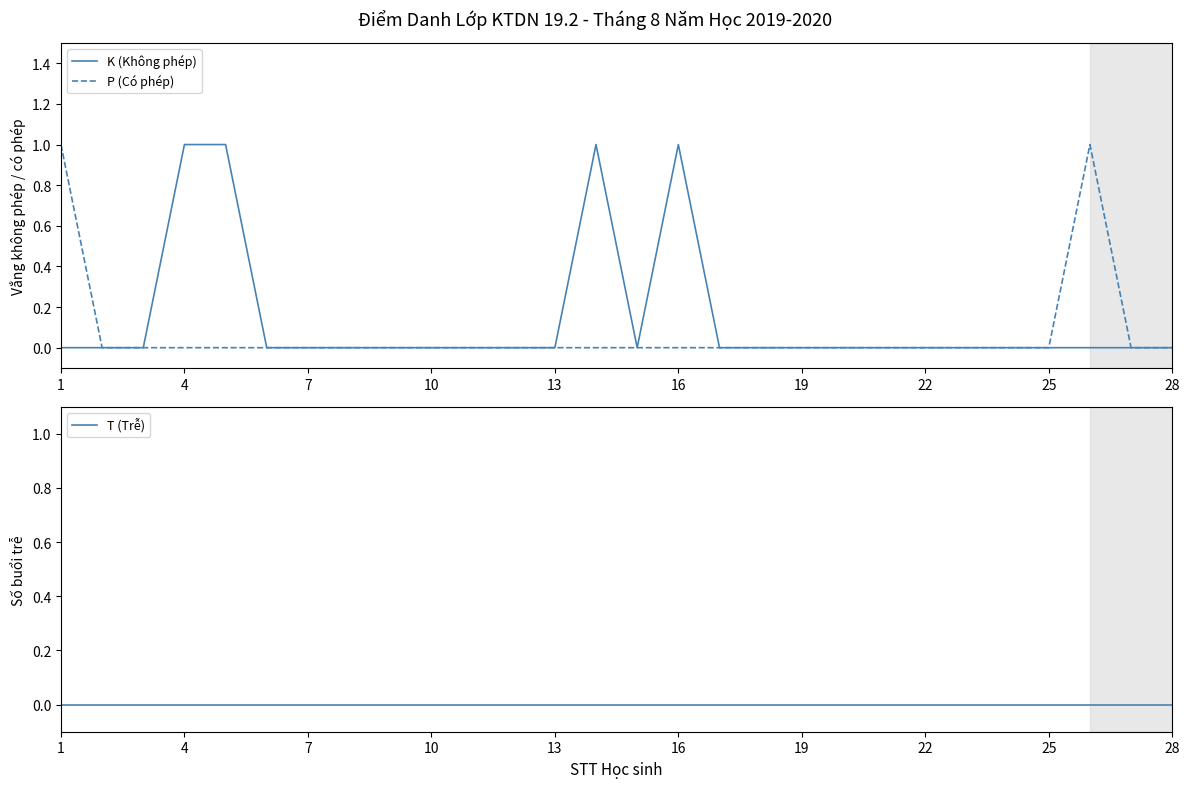

List the series in order of their overall mean, highest first.

K (Không phép), P (Có phép), T (Trễ)